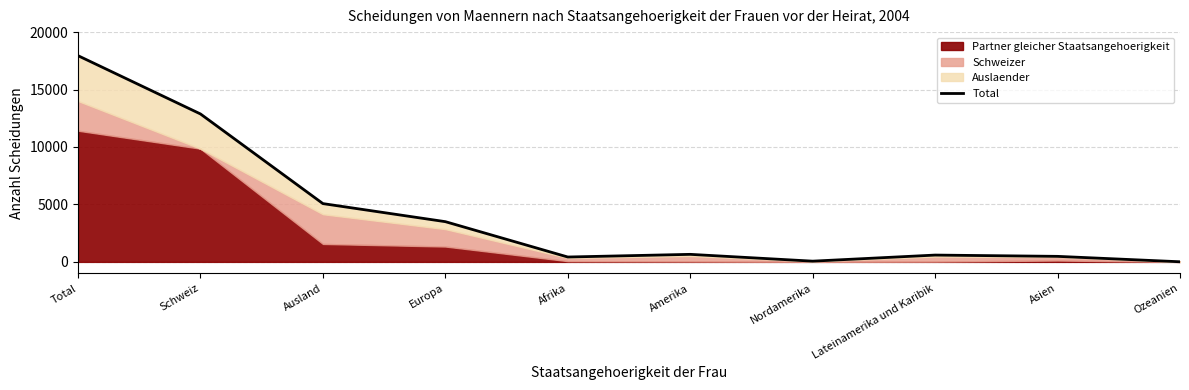

List the labels in order of value, largest first.

Total, Schweiz, Ausland, Europa, Amerika, Lateinamerika und Karibik, Asien, Afrika, Nordamerika, Ozeanien